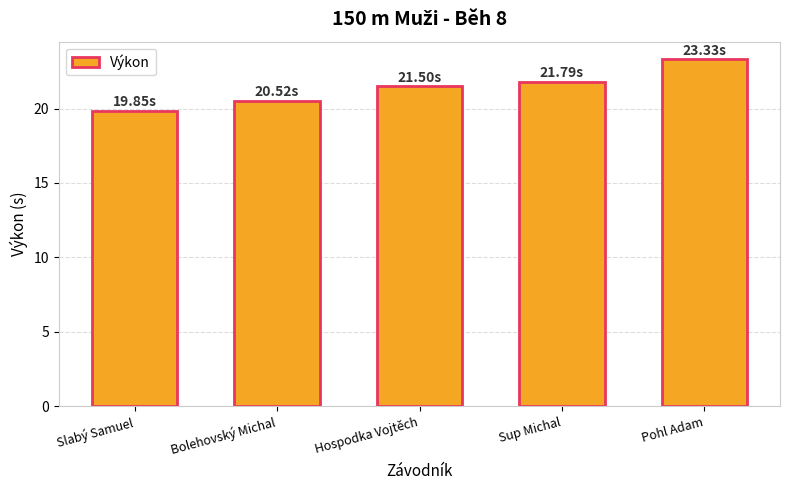

What is the maximum value shown in the chart?

23.3